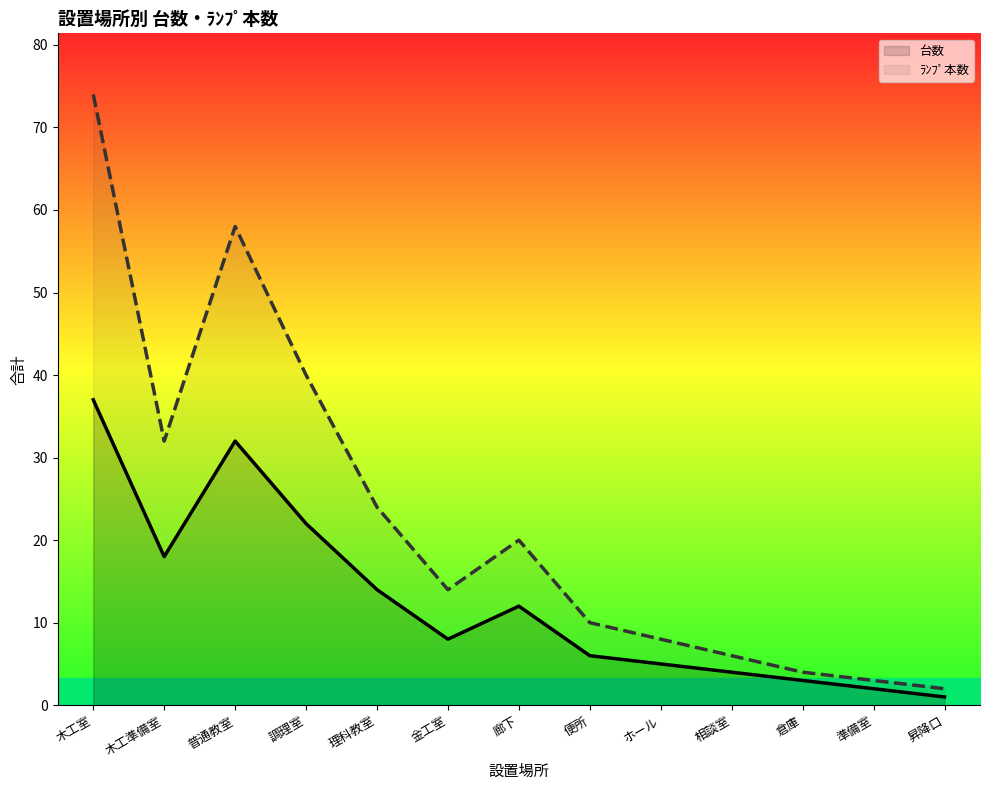

What is the maximum value shown in the chart?

74